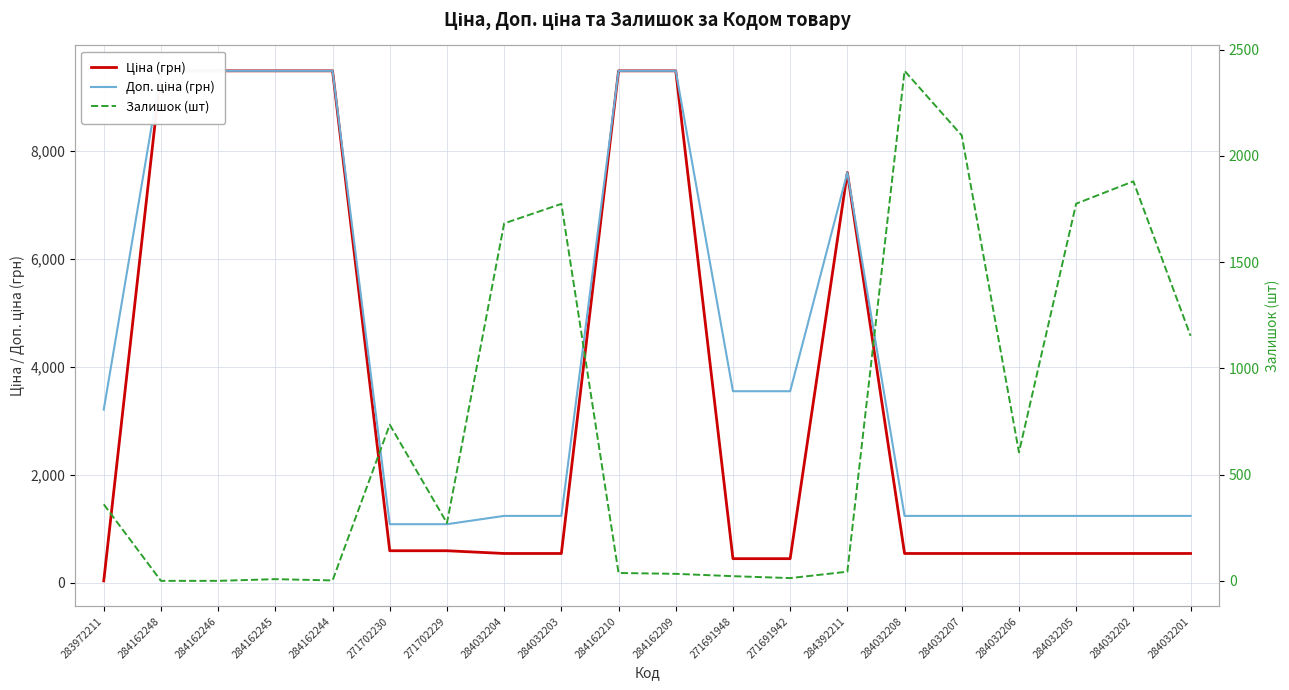

How many data points does each series have?

20